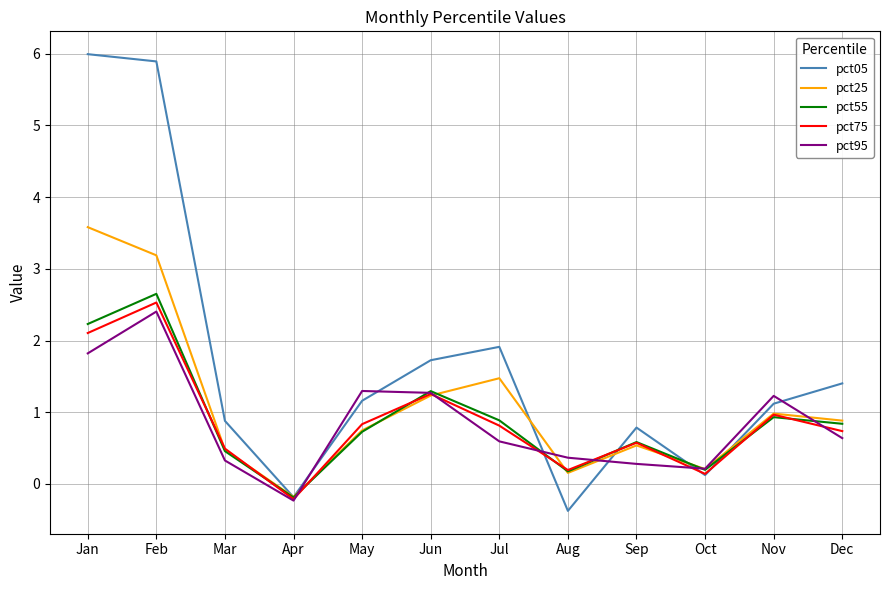

Rank the series by their maximum value, from highest to lowest.

pct05, pct25, pct55, pct75, pct95